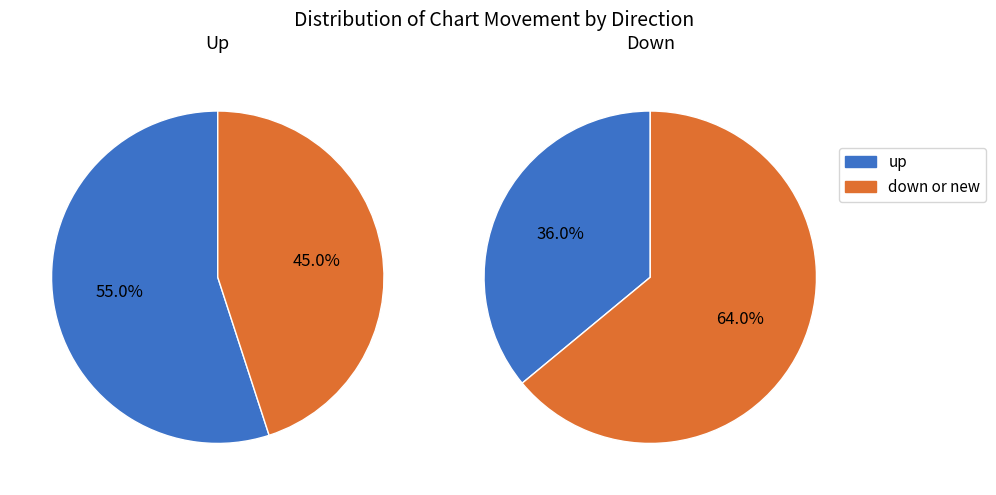

Combined, do down and - account for over 50%?

No